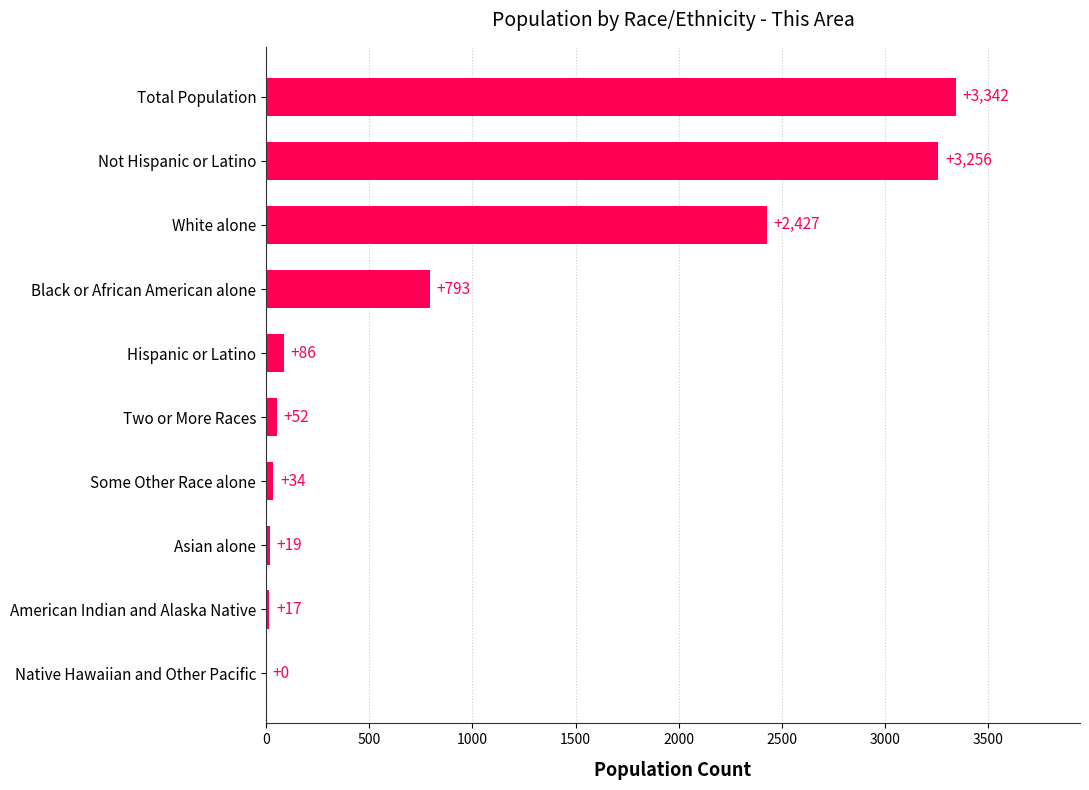

The chart shows a value of 793 at Black or African American alone. True or false?

True